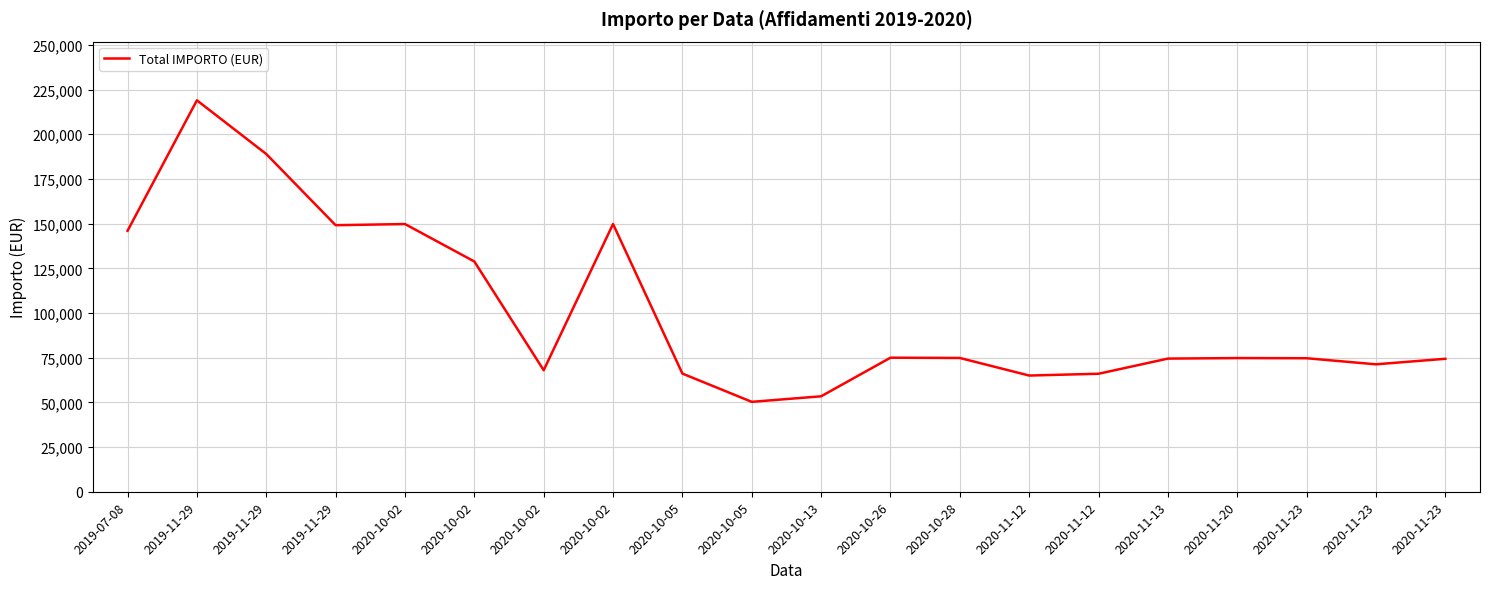

Is this an area chart (filled region under the line)?

No